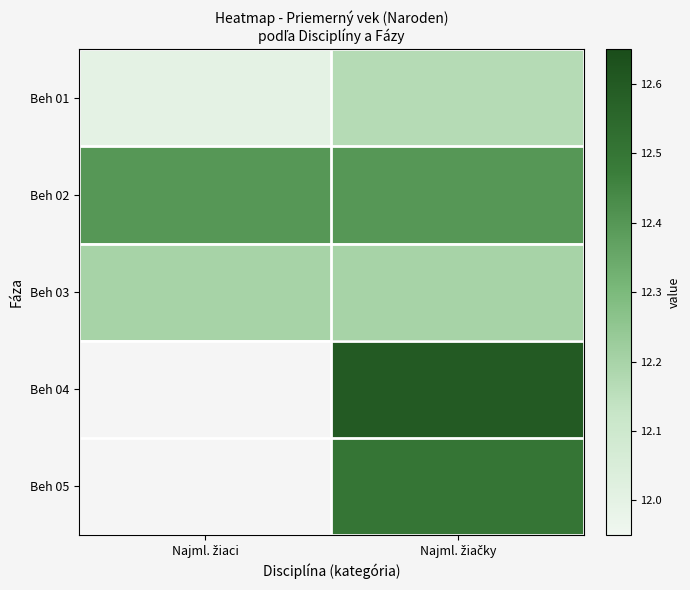

Rank the series by their maximum value, from lowest to highest.

Beh 01, Beh 03, Beh 02, Beh 04, Beh 05